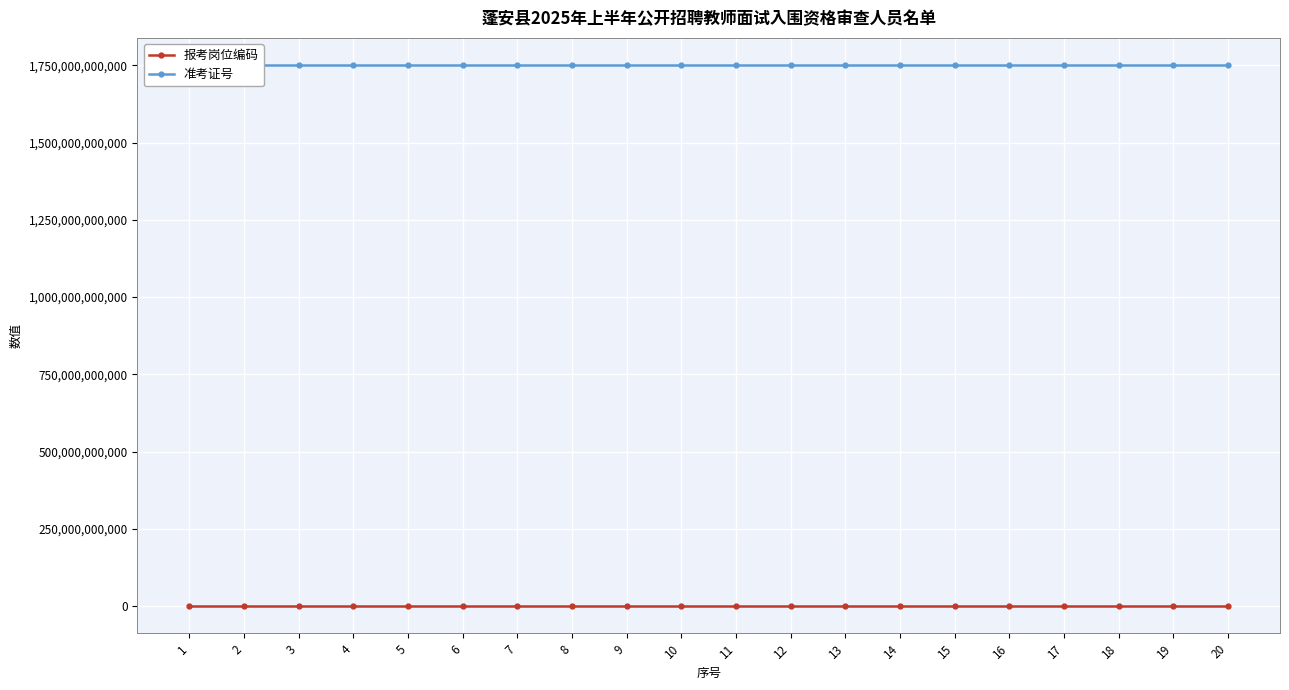

Which series has the largest total across all categories?

准考证号